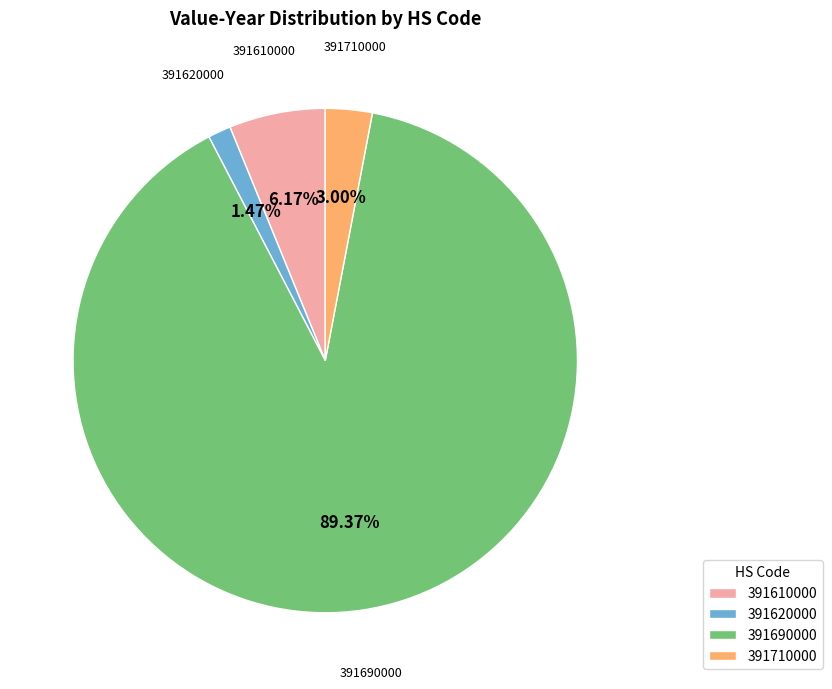

Which category has the biggest portion of the pie?

391690000